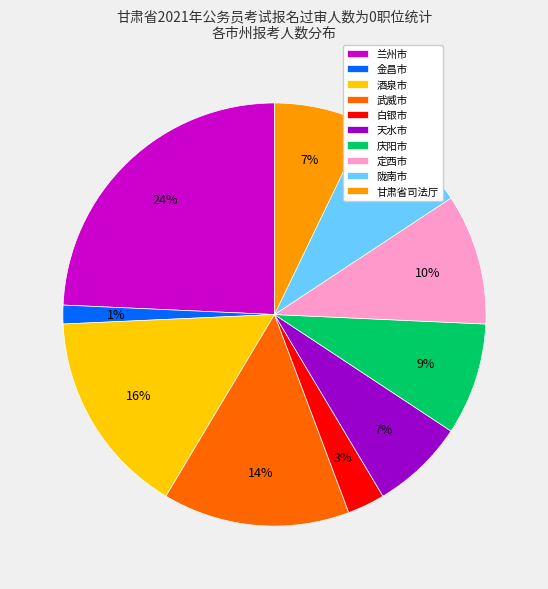

What is the smallest slice in the pie chart?

金昌市